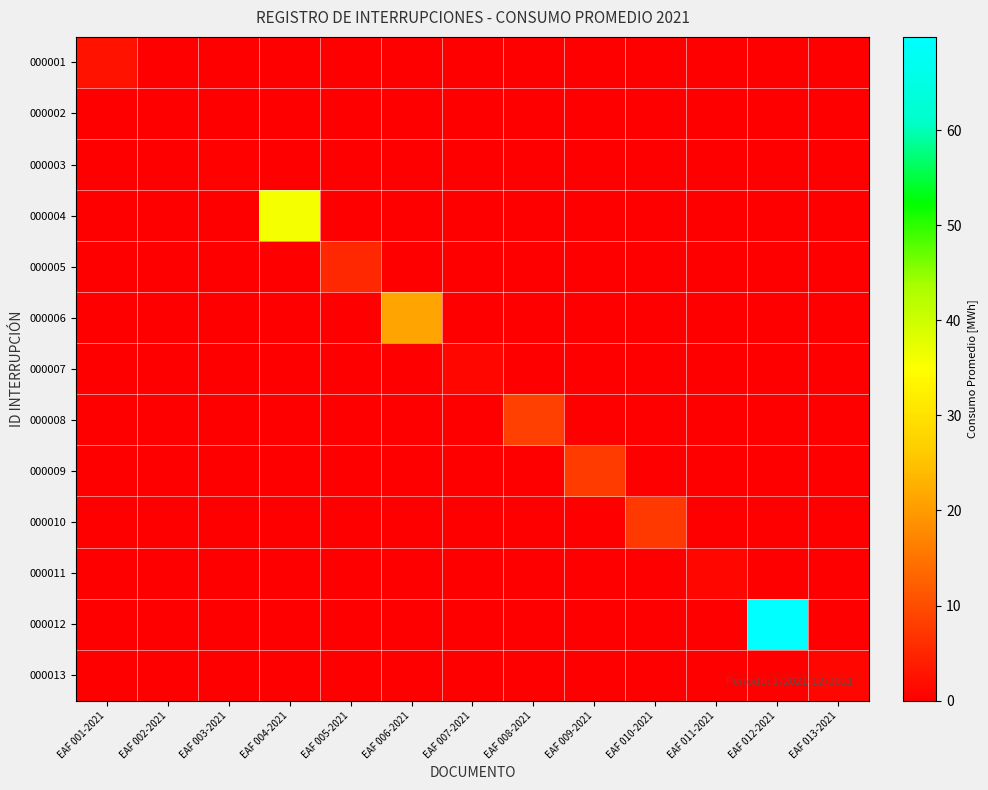

What is the greatest value displayed?

69.8